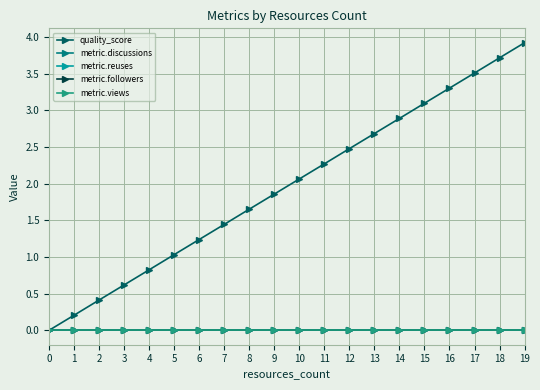

Does the chart display data point markers on the line(s)?

Yes